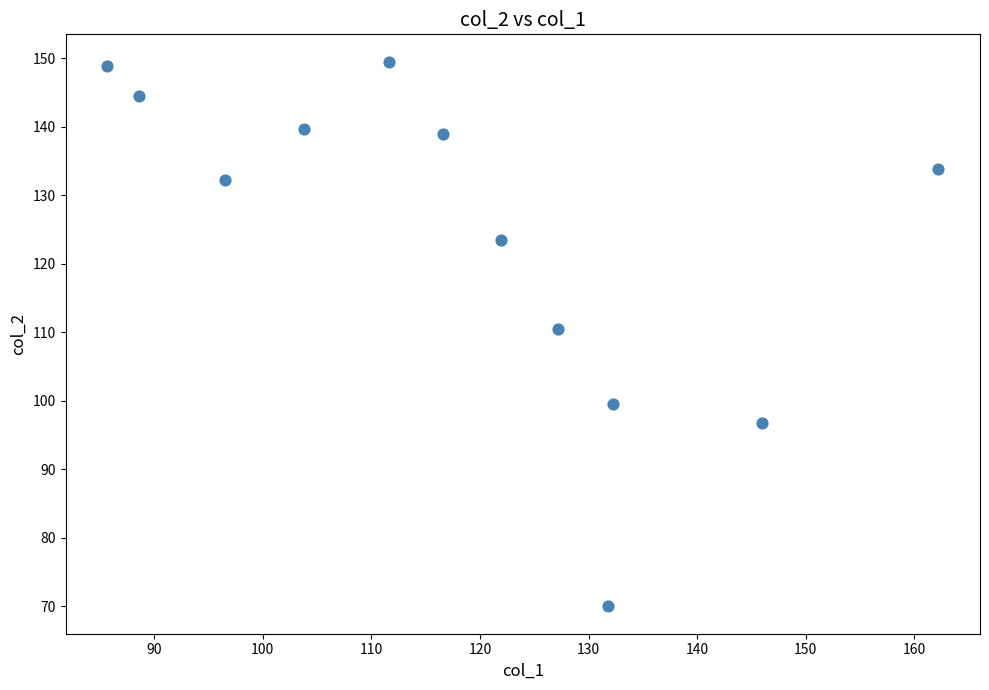

What is the average Y value?

124.0